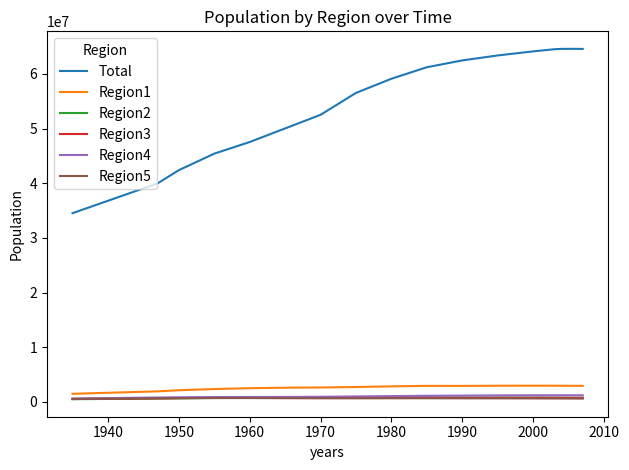

Which series has the widest spread of values?

Total